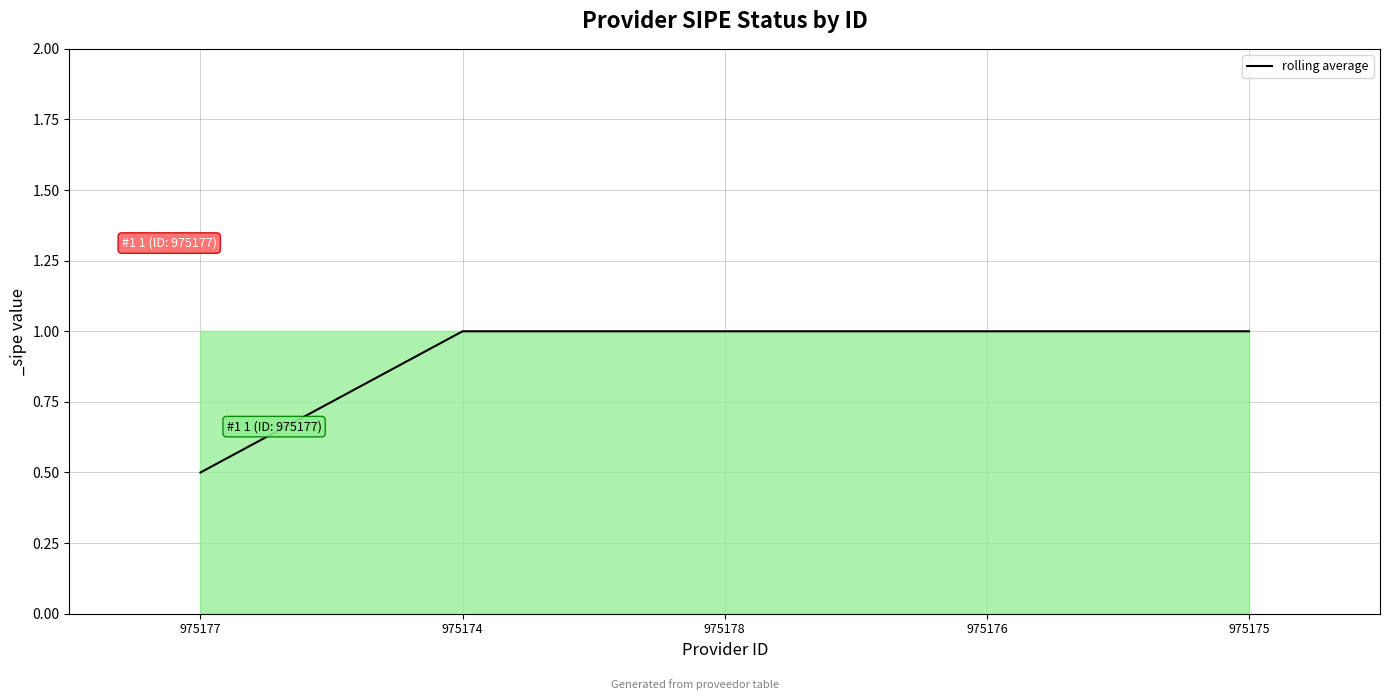

Which label corresponds to the smallest value in the chart?

975177